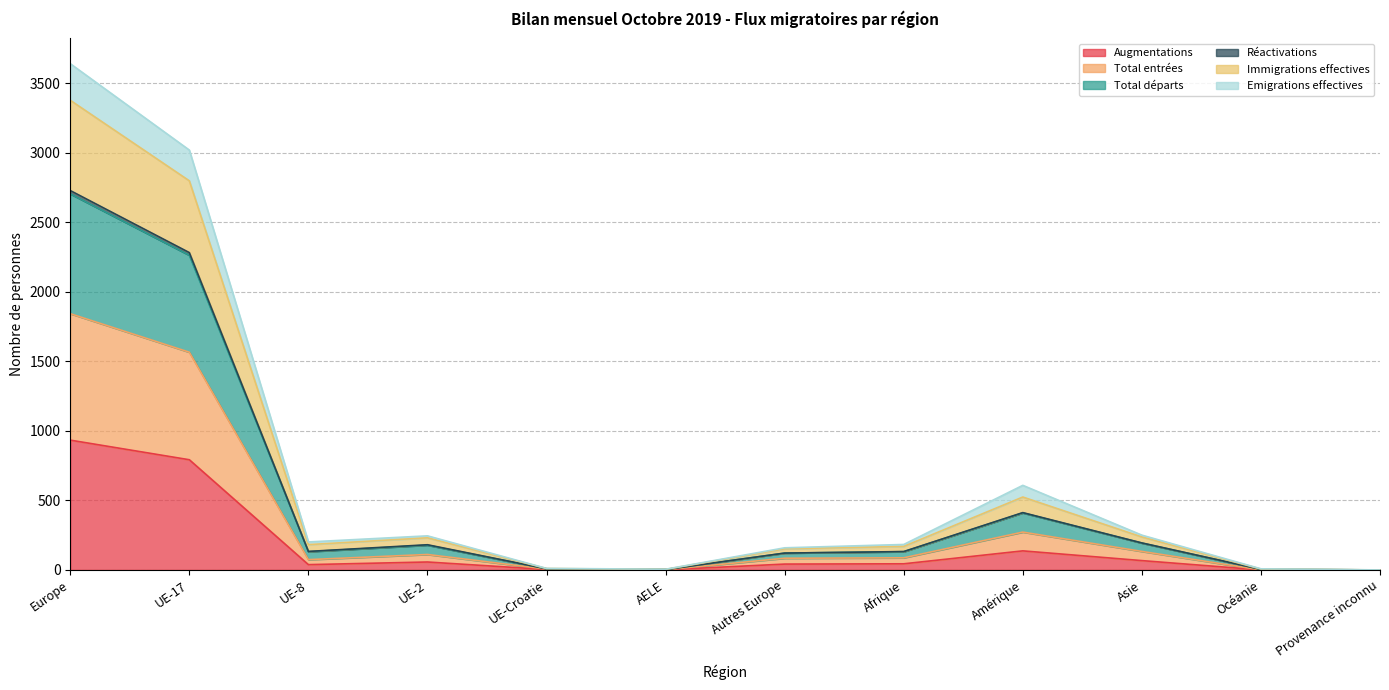

What is the maximum value for Augmentations?

933